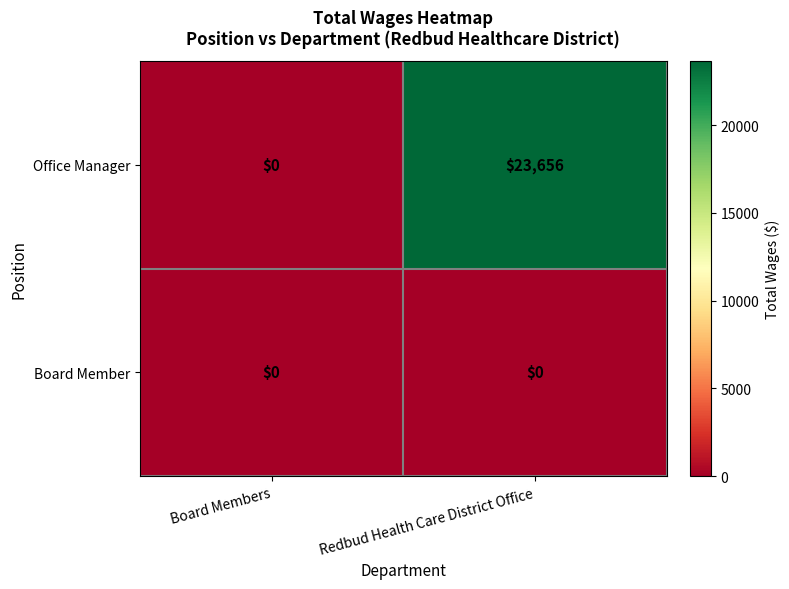

What is the total value across all series at Redbud Health Care District Office?

23656